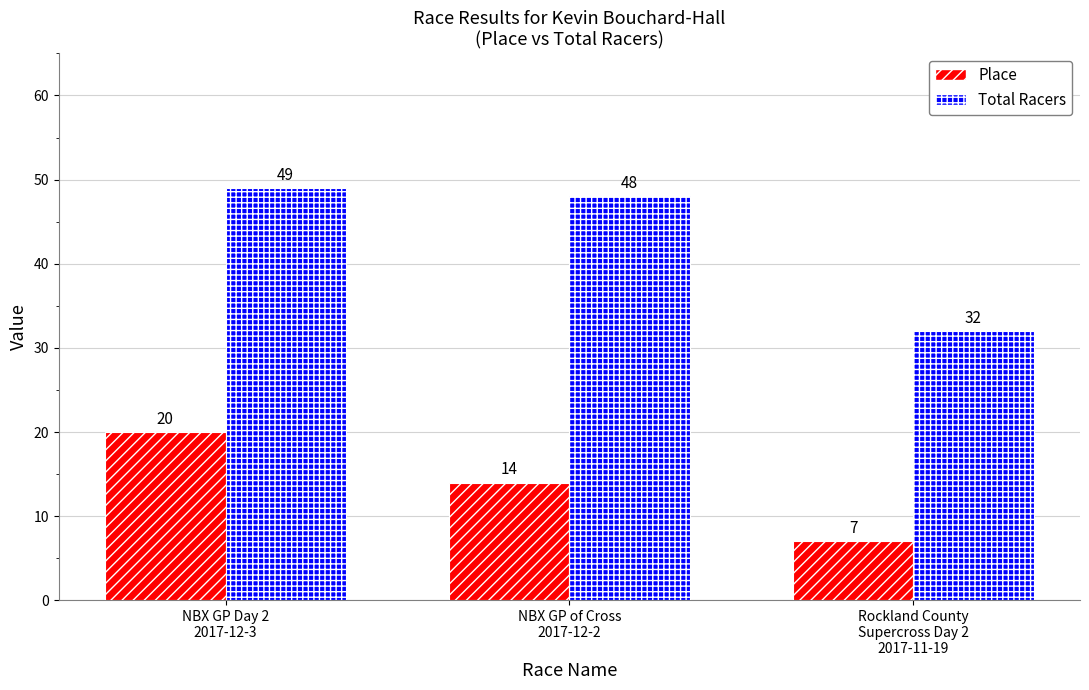

Read the Place value at Rockland County
Supercross Day 2
2017-11-19.

7